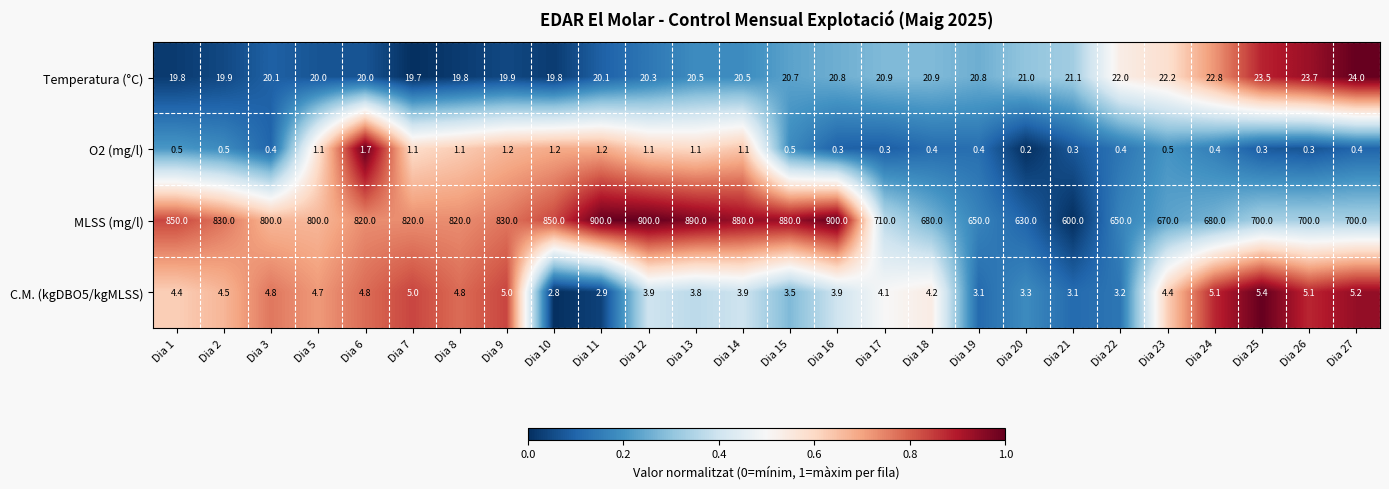

Rank the series at Dia 22 from highest to lowest value.

MLSS (mg/l), Temperatura (°C), C.M. (kgDBO5/kgMLSS), O2 (mg/l)